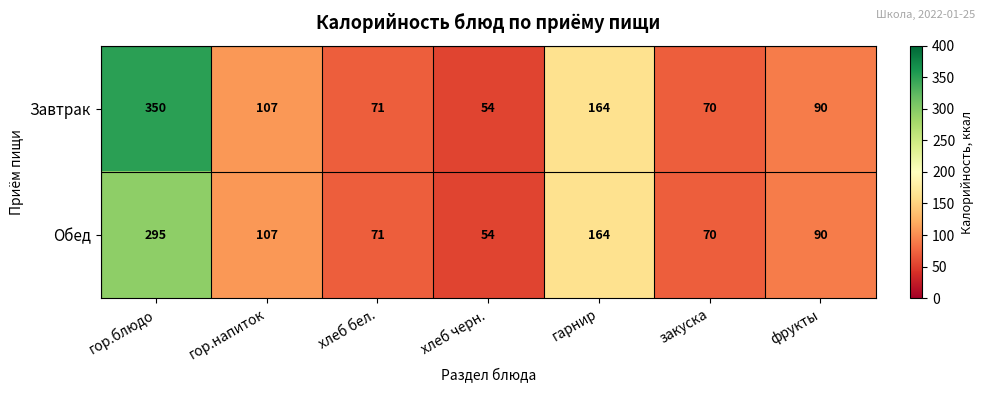

What is the approximate value of Завтрак at хлеб черн., to the nearest 10?

50